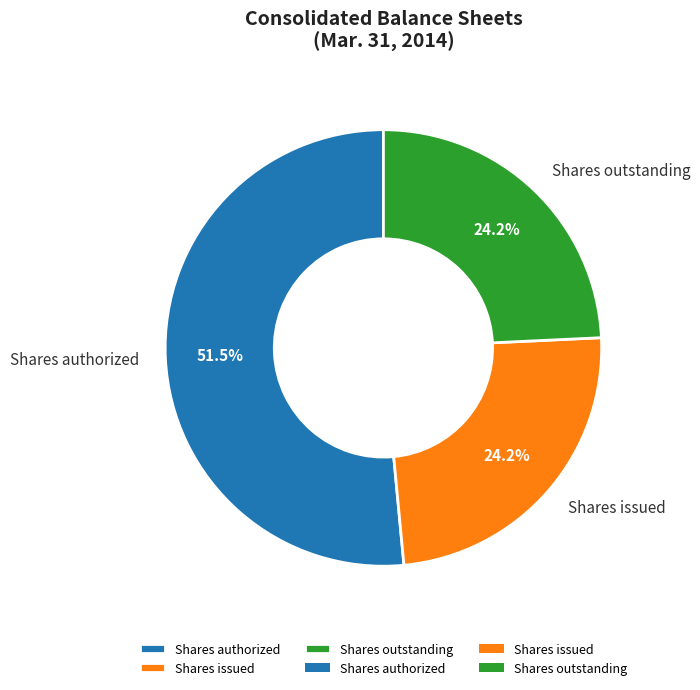

What portion of the pie excludes Shares issued?

75.8%